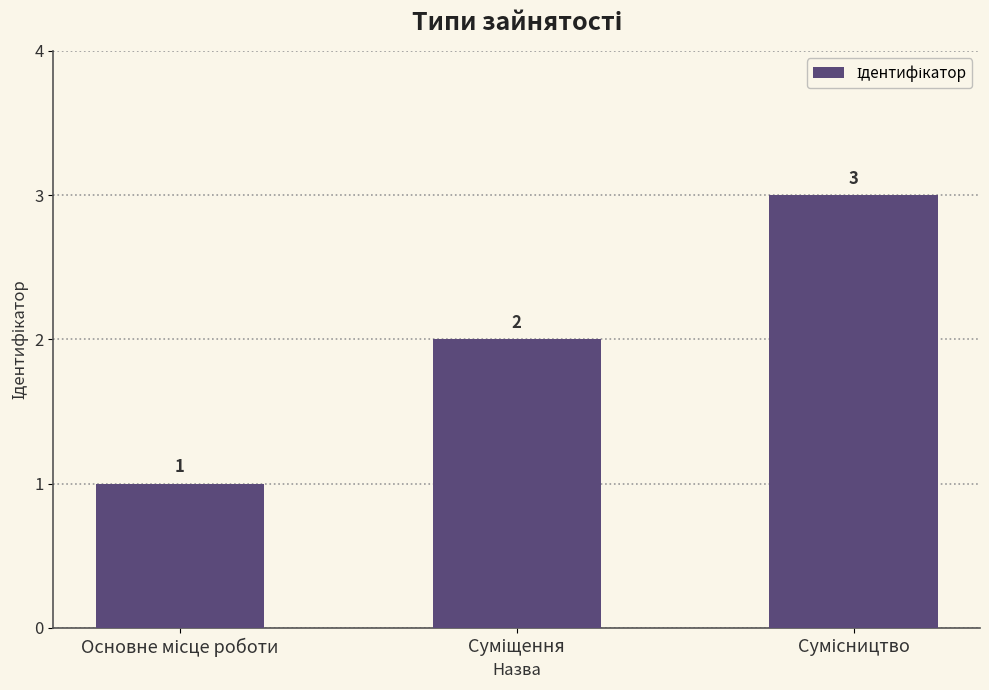

Are the bars horizontal?

No